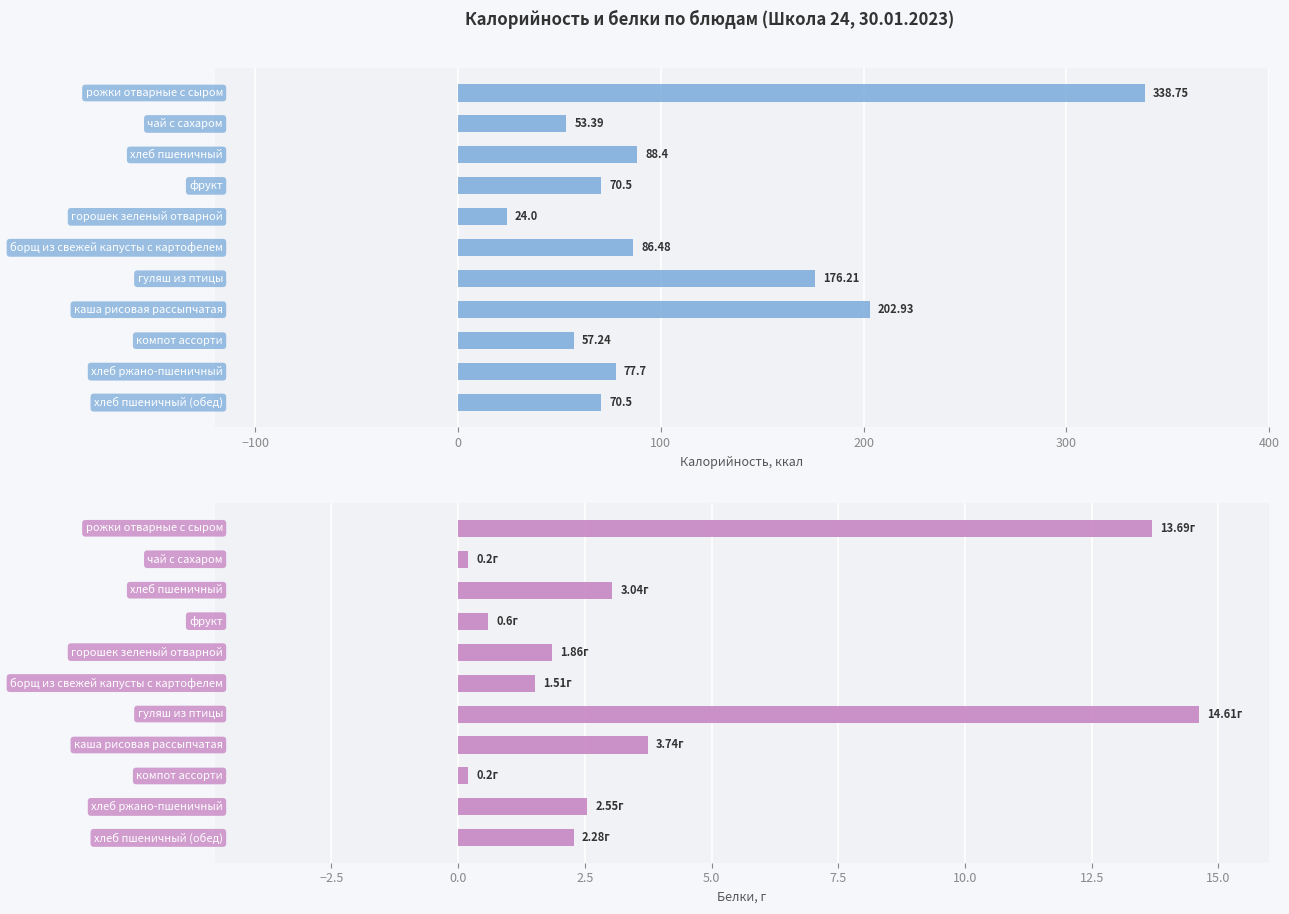

Rank the series by their maximum value, from lowest to highest.

Белки, Калорийность